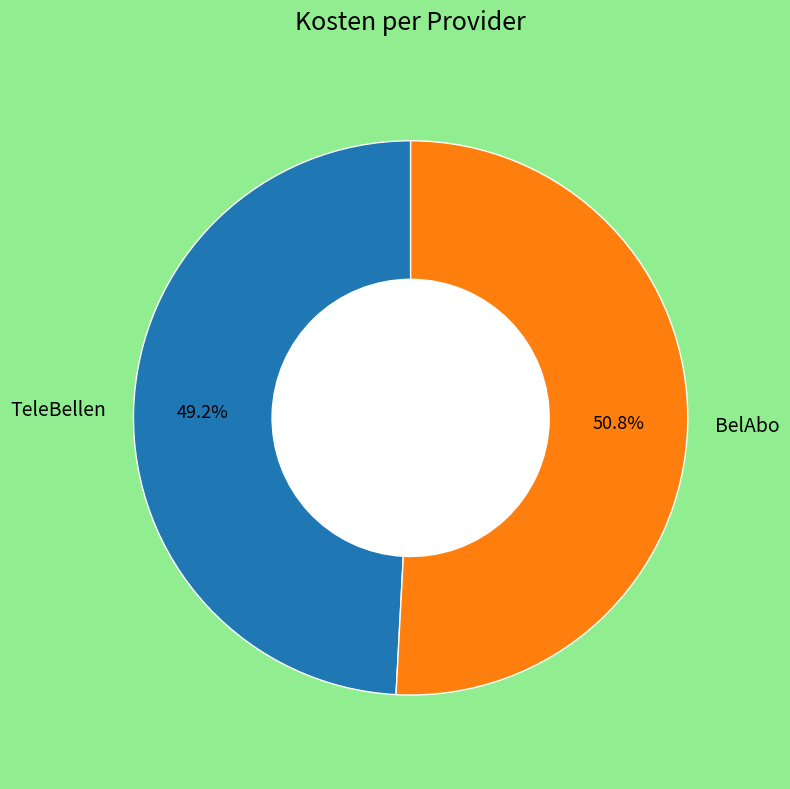

What is the largest slice in the pie chart?

BelAbo